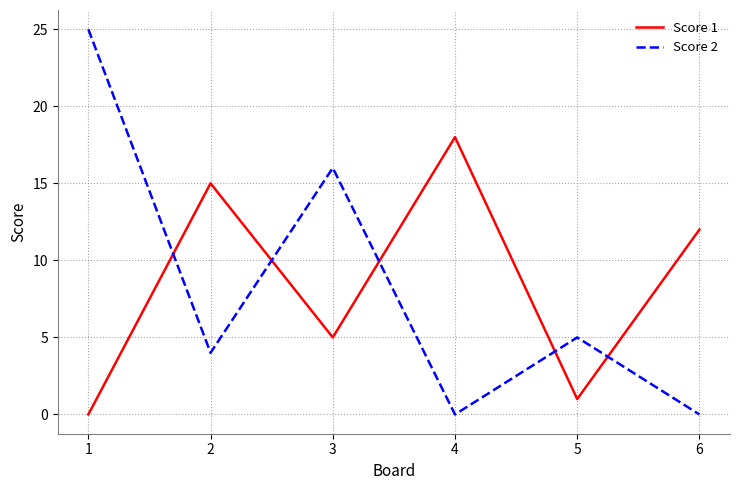

Between which two adjacent categories do Score 2 and Score 1 first intersect?

1 and 2